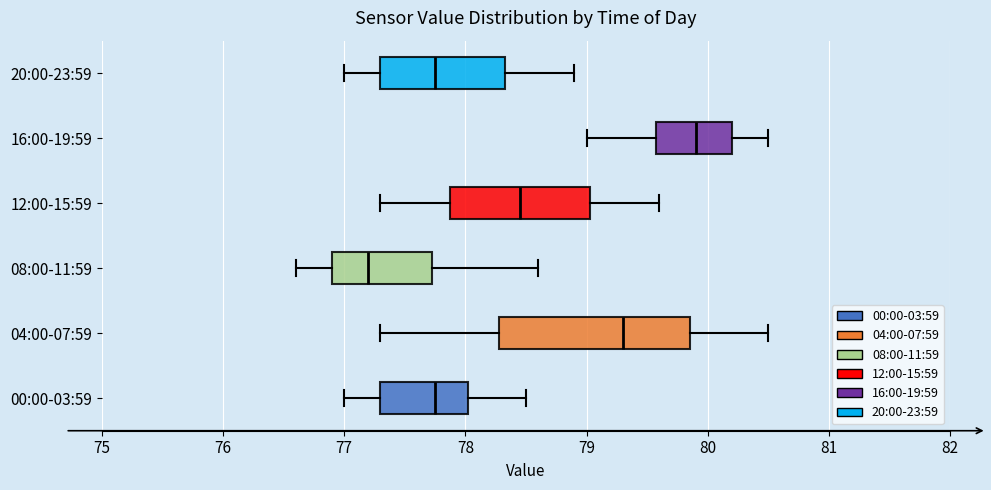

Reading bottom to top, transcribe this box plot: for each box, give where its median line is, the range the box spans, and where its two whiskers end, as read against the x-axis. The values are not printed on the chart, so give them approximately, as read against the axis.

00:00-03:59: median 77.8, box 77.3 to 78.0, whiskers 77.0 to 78.5
04:00-07:59: median 79.3, box 78.3 to 79.9, whiskers 77.3 to 80.5
08:00-11:59: median 77.2, box 76.9 to 77.7, whiskers 76.6 to 78.6
12:00-15:59: median 78.5, box 77.9 to 79.0, whiskers 77.3 to 79.6
16:00-19:59: median 79.9, box 79.6 to 80.2, whiskers 79.0 to 80.5
20:00-23:59: median 77.8, box 77.3 to 78.3, whiskers 77.0 to 78.9